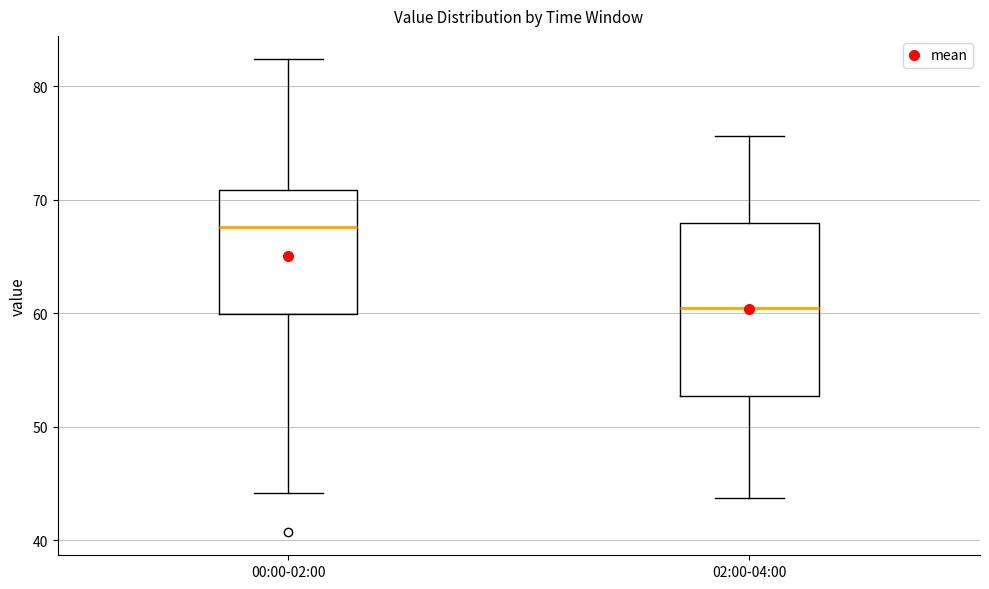

Comparing the boxes themselves (not the whiskers), which one is the tallest?

02:00-04:00